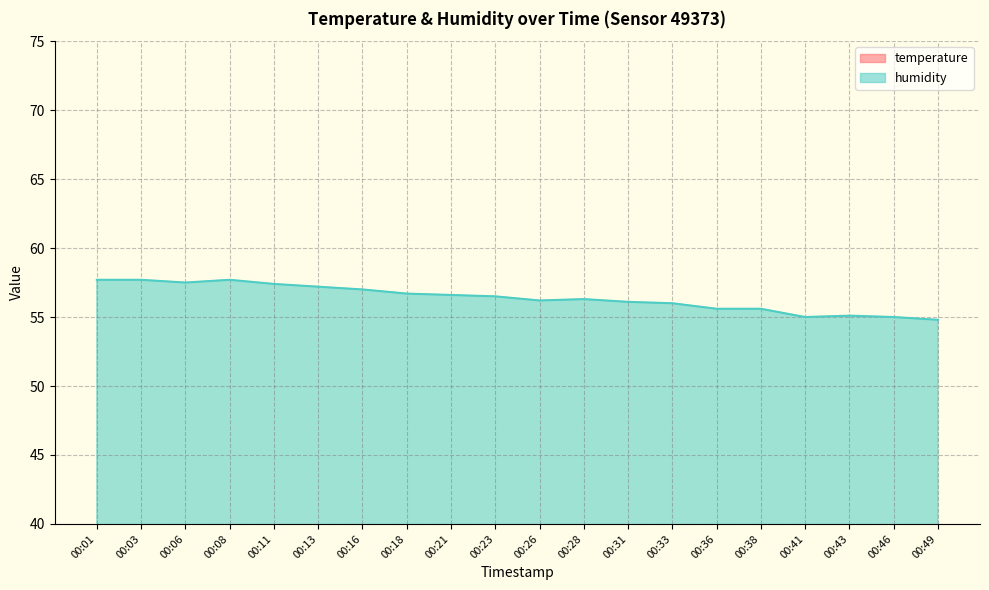

Reading left to right, what are all the values shown in this chart?

temperature: 00:01=26.1	00:03=26.1	00:06=26.1	00:08=26.1	00:11=26.0	00:13=26.0	00:16=26.0	00:18=26.0	00:21=26.1	00:23=26.0	00:26=26.0	00:28=26.0	00:31=26.1	00:33=26.1	00:36=26.1	00:38=26.1	00:41=26.1	00:43=26.1	00:46=26.1	00:49=26.1
humidity: 00:01=57.7	00:03=57.7	00:06=57.5	00:08=57.7	00:11=57.4	00:13=57.2	00:16=57.0	00:18=56.7	00:21=56.6	00:23=56.5	00:26=56.2	00:28=56.3	00:31=56.1	00:33=56.0	00:36=55.6	00:38=55.6	00:41=55.0	00:43=55.1	00:46=55.0	00:49=54.8